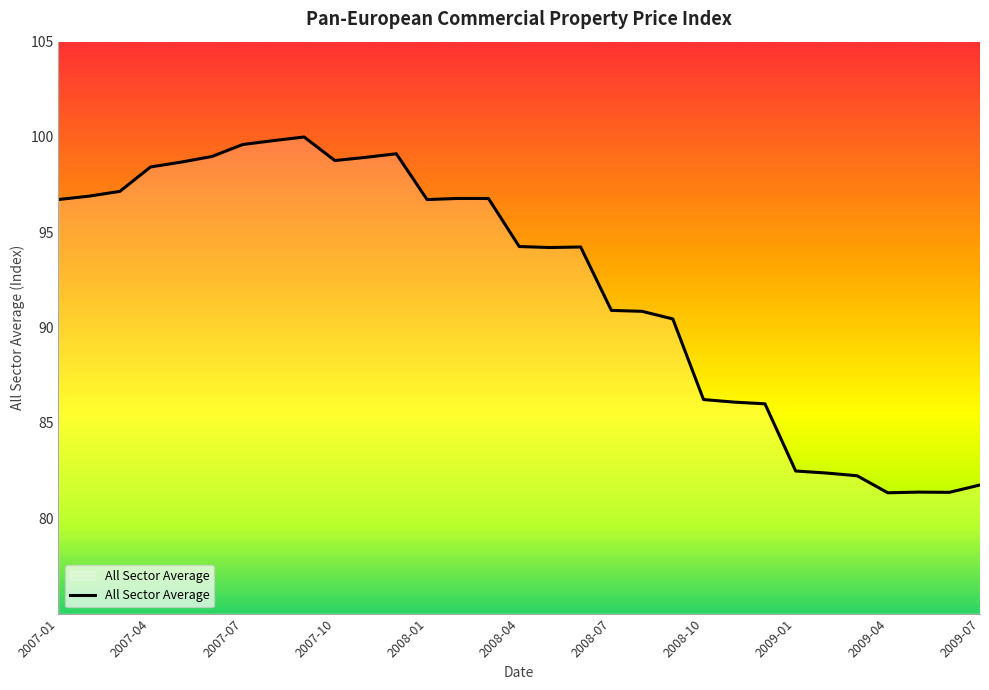

Count the number of categories in the chart.

31